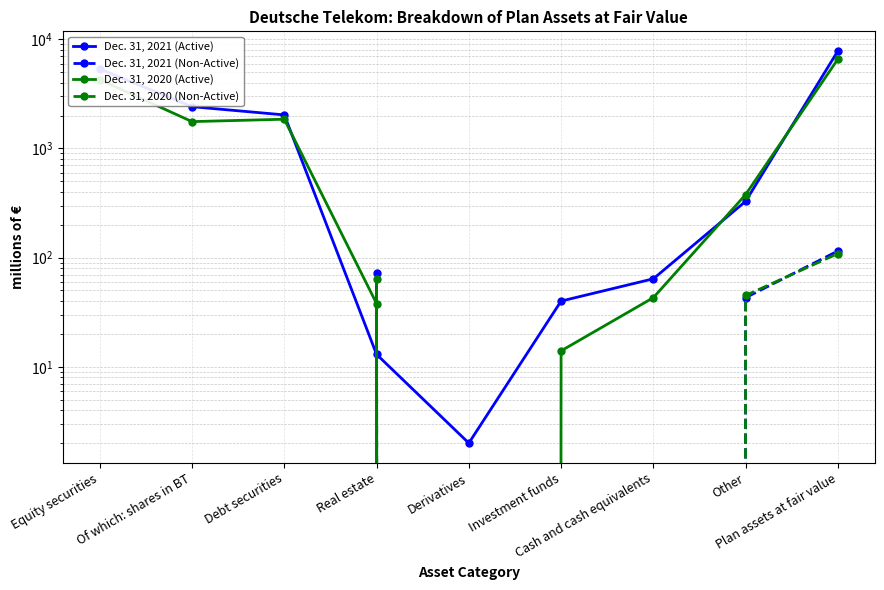

What is the spread (max minus min) of values at Derivatives?

2